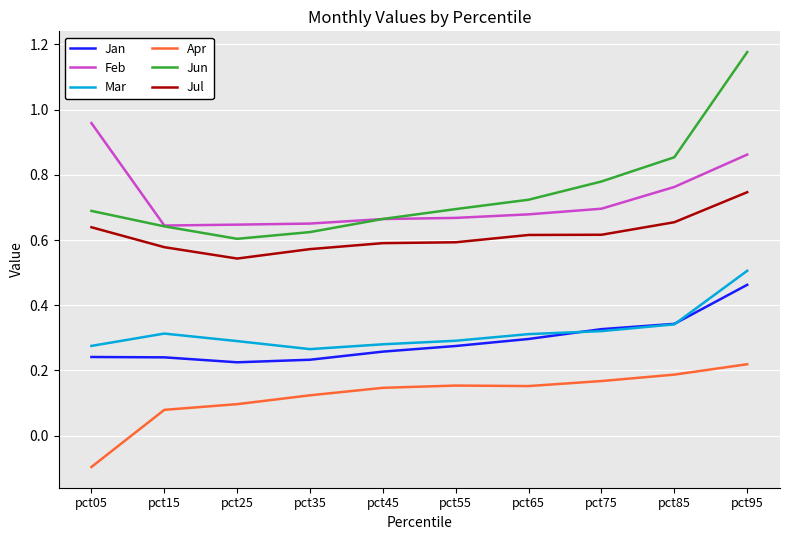

At which category does the chart reach its peak across all series?

pct95